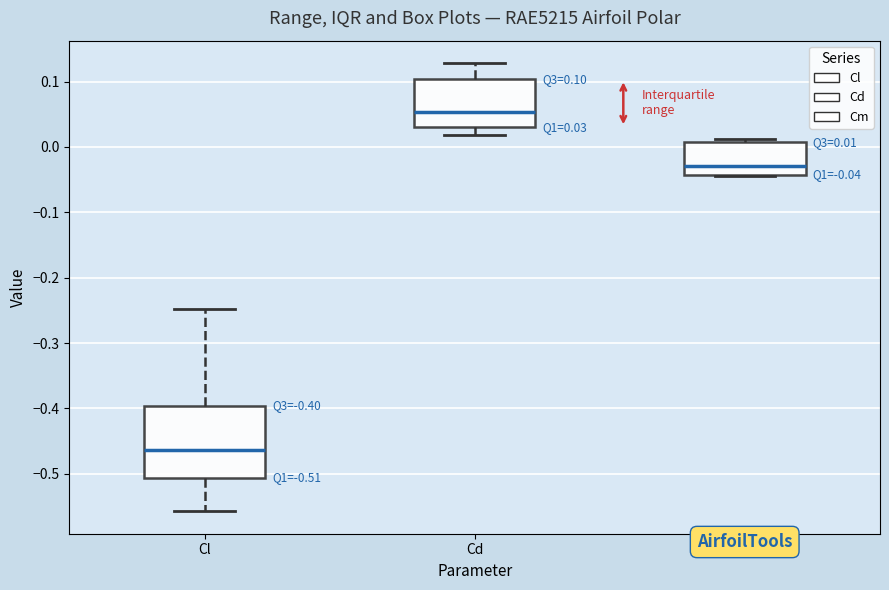

Which box's median line is the highest?

Cd